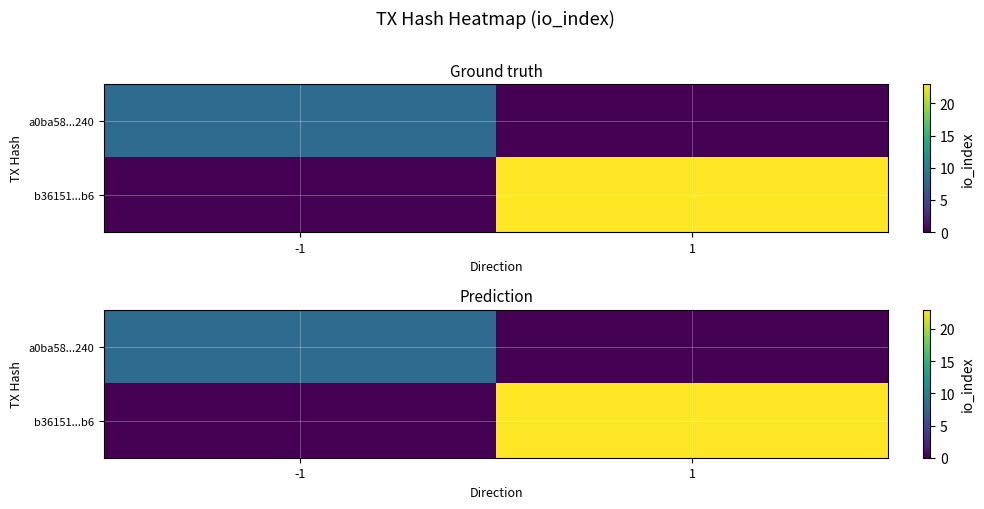

What is the sum of all a0ba58...240 values?

8